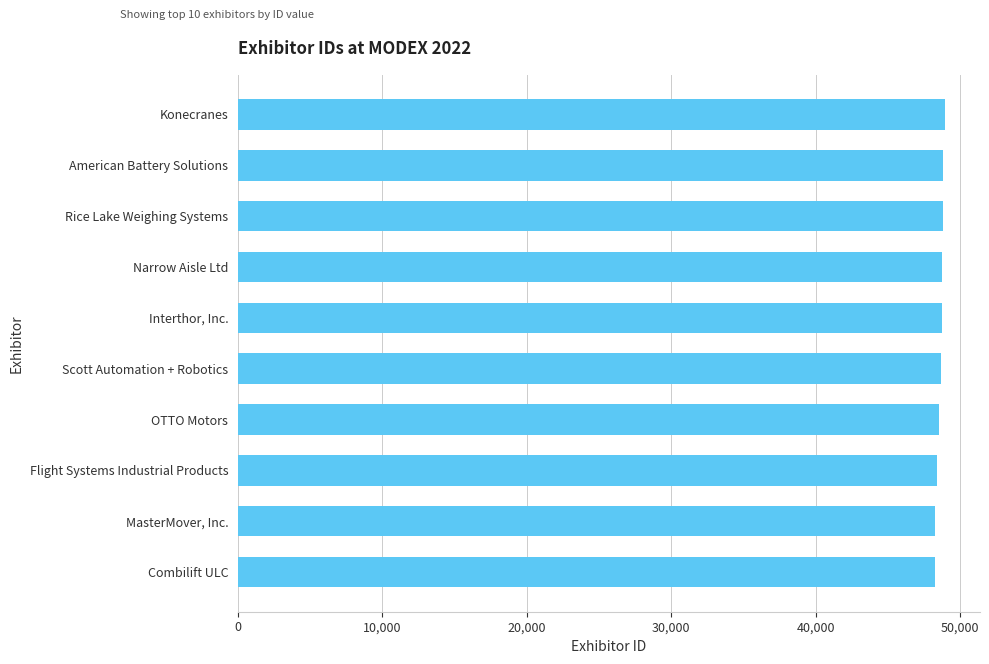

Rank the categories by value from highest to lowest.

Konecranes, American Battery Solutions, Rice Lake Weighing Systems, Narrow Aisle Ltd, Interthor, Inc., Scott Automation + Robotics, OTTO Motors, Flight Systems Industrial Products, MasterMover, Inc., Combilift ULC